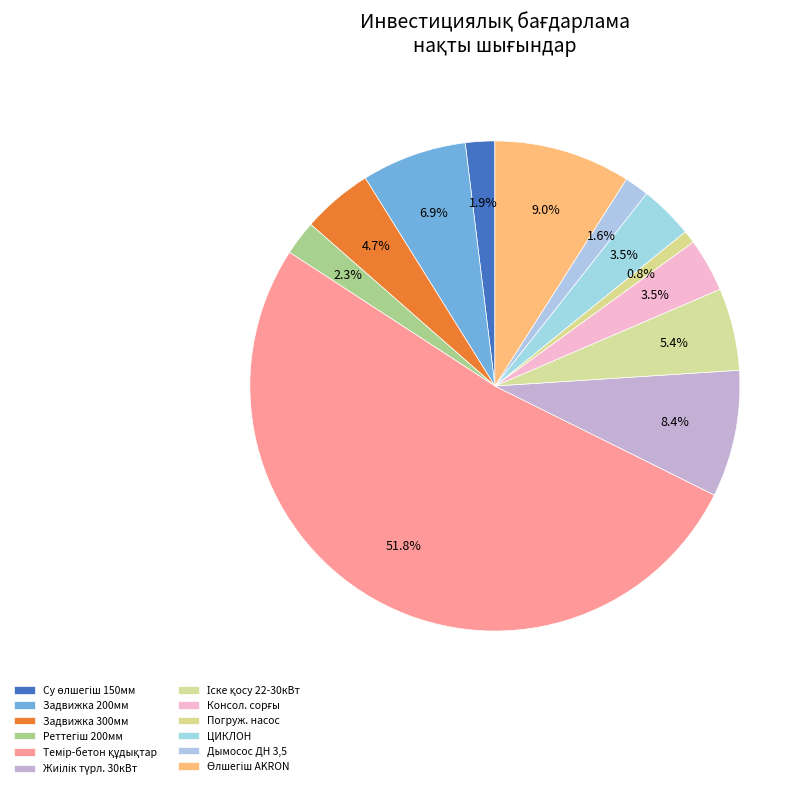

How many segments does this pie chart have?

12